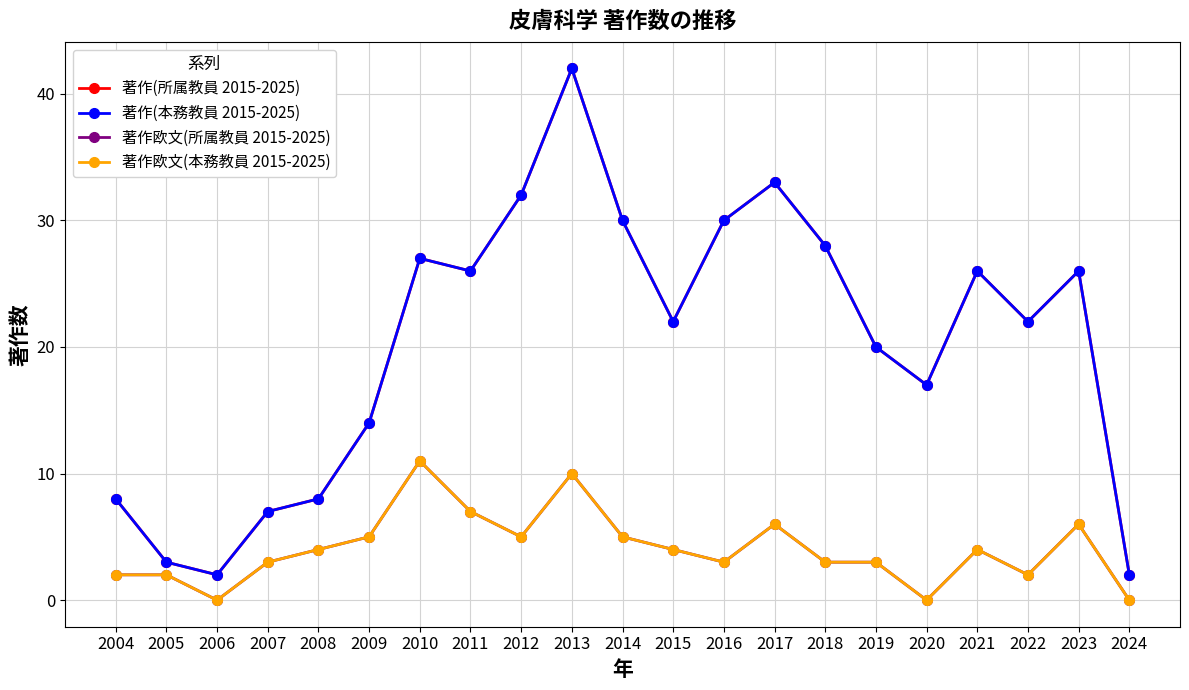

What is the difference between the maximum and minimum values in the 著作欧文(本務教員 2015-2025) series?

11